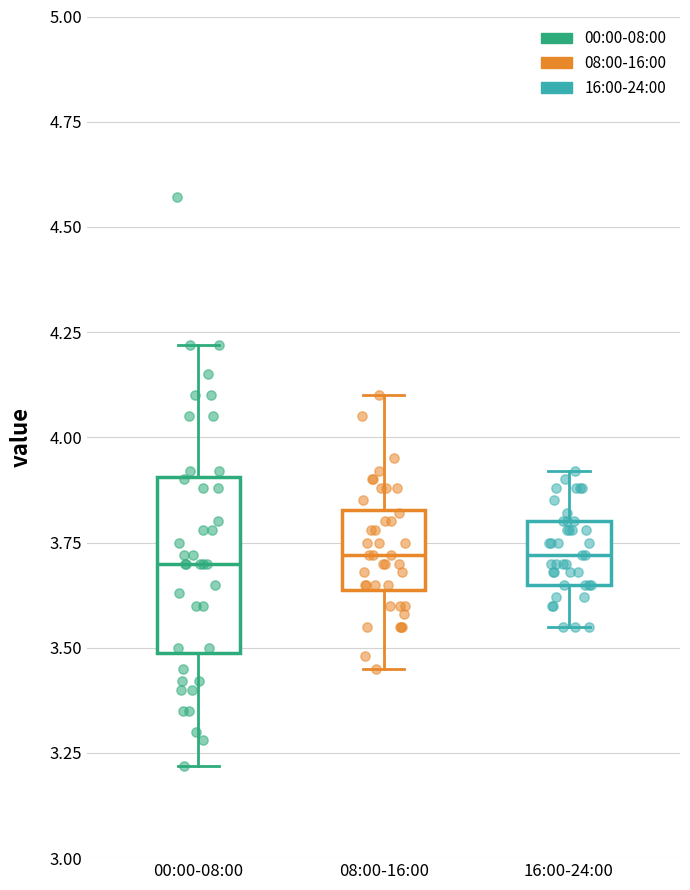

Reading left to right, transcribe this box plot: for each box, give where its median line is, the range the box spans, and where its two whiskers end, as read against the y-axis. The values are not printed on the chart, so give them approximately, as read against the axis.

00:00-08:00: median 3.70, box 3.50 to 3.90, whiskers 3.20 to 4.20
08:00-16:00: median 3.70, box 3.65 to 3.85, whiskers 3.45 to 4.10
16:00-24:00: median 3.70, box 3.65 to 3.80, whiskers 3.55 to 3.90